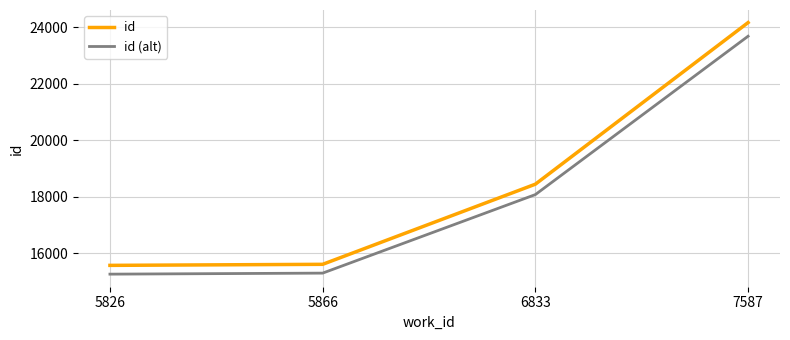

True or false: id and id (alt) cross at least once.

False